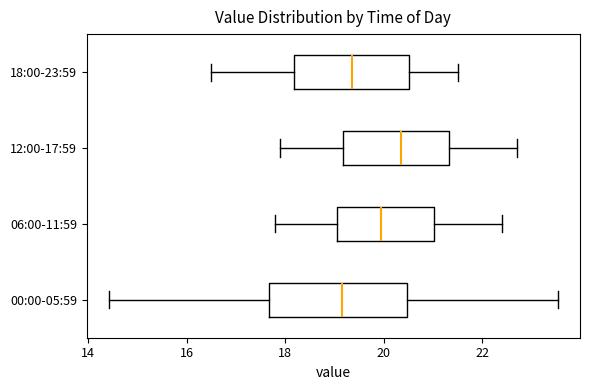

Reading bottom to top, read every box against the x-axis: the position of its median line, the range the box covers, and the ends of its whiskers. The values are not printed on the chart, so give them approximately, as read against the axis.

00:00-05:59: median 19.2, box 17.6 to 20.4, whiskers 14.4 to 23.6
06:00-11:59: median 20.0, box 19.0 to 21.0, whiskers 17.8 to 22.4
12:00-17:59: median 20.4, box 19.2 to 21.4, whiskers 18.0 to 22.8
18:00-23:59: median 19.4, box 18.2 to 20.6, whiskers 16.6 to 21.6